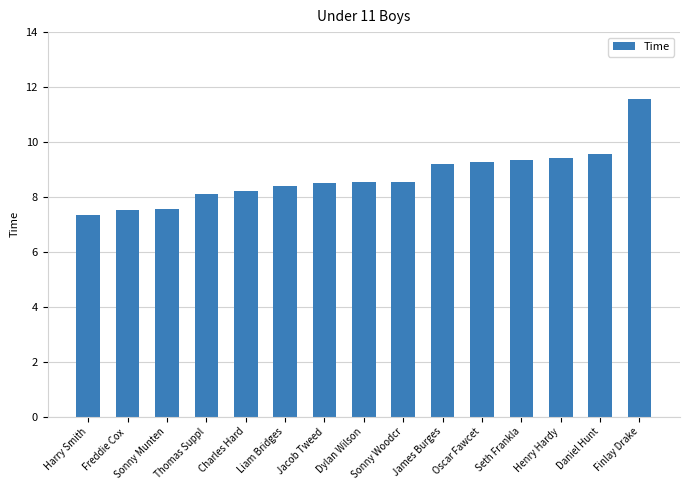

What is the label of the 10th bar from the left?

James Burges